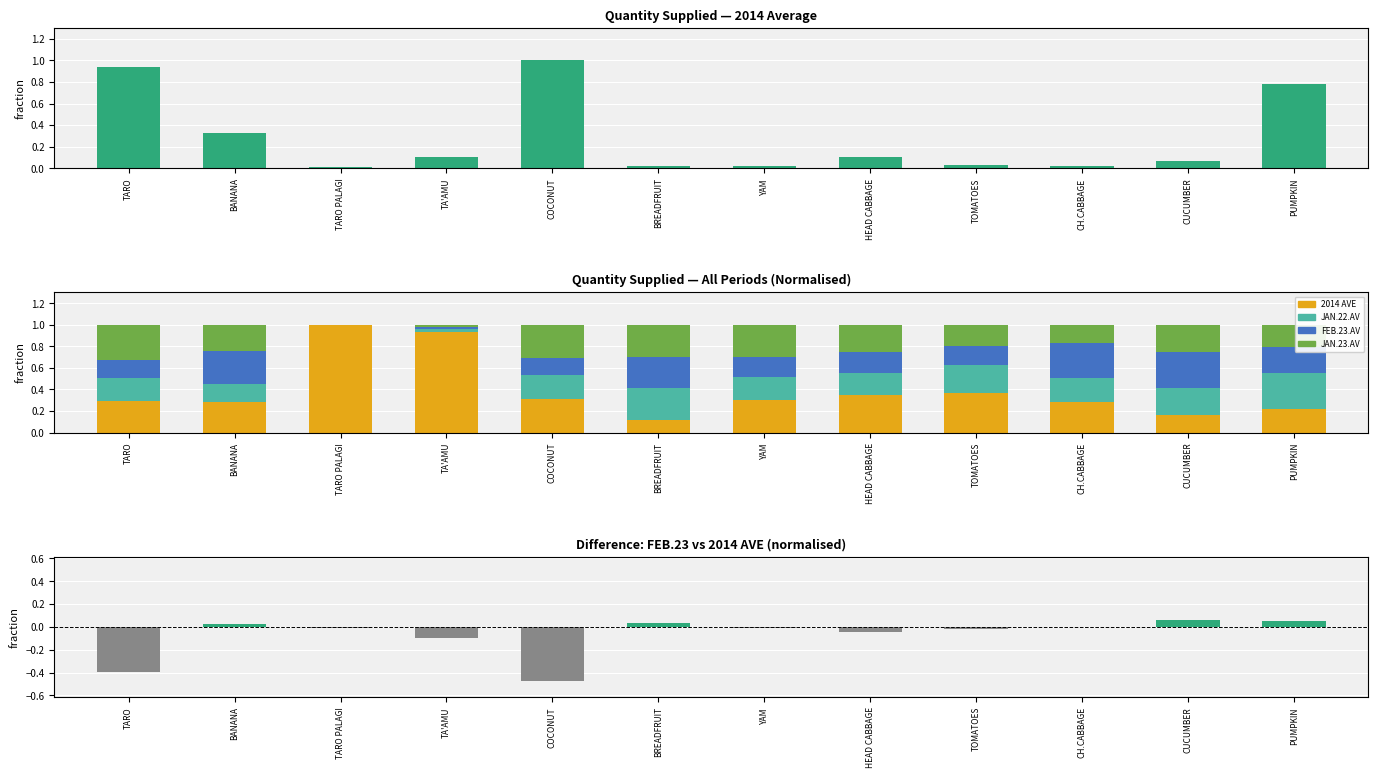

Which series has the largest total across all categories?

2014 AVE